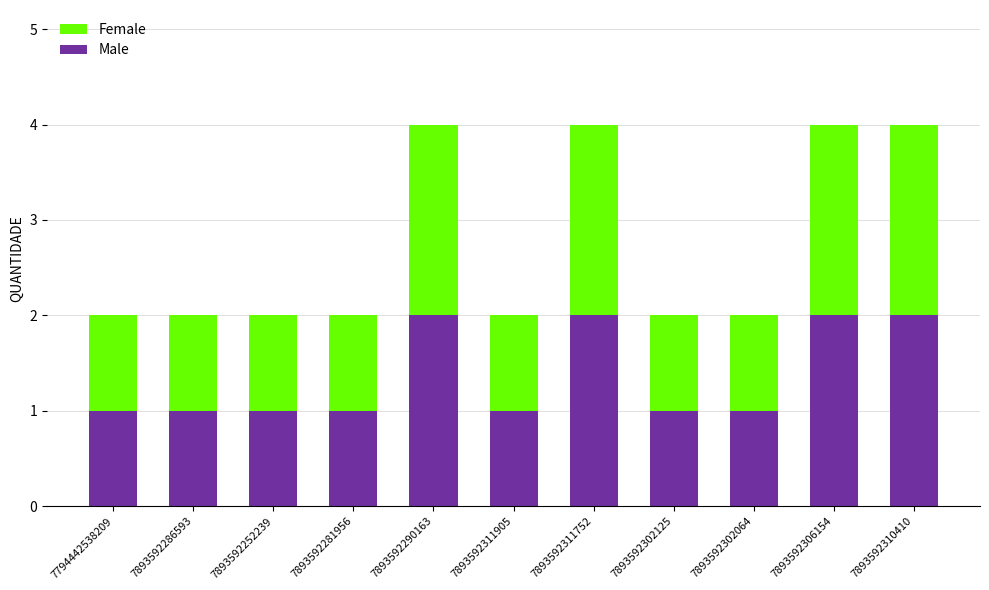

What is the difference between the maximum and minimum values in the Male series?

1